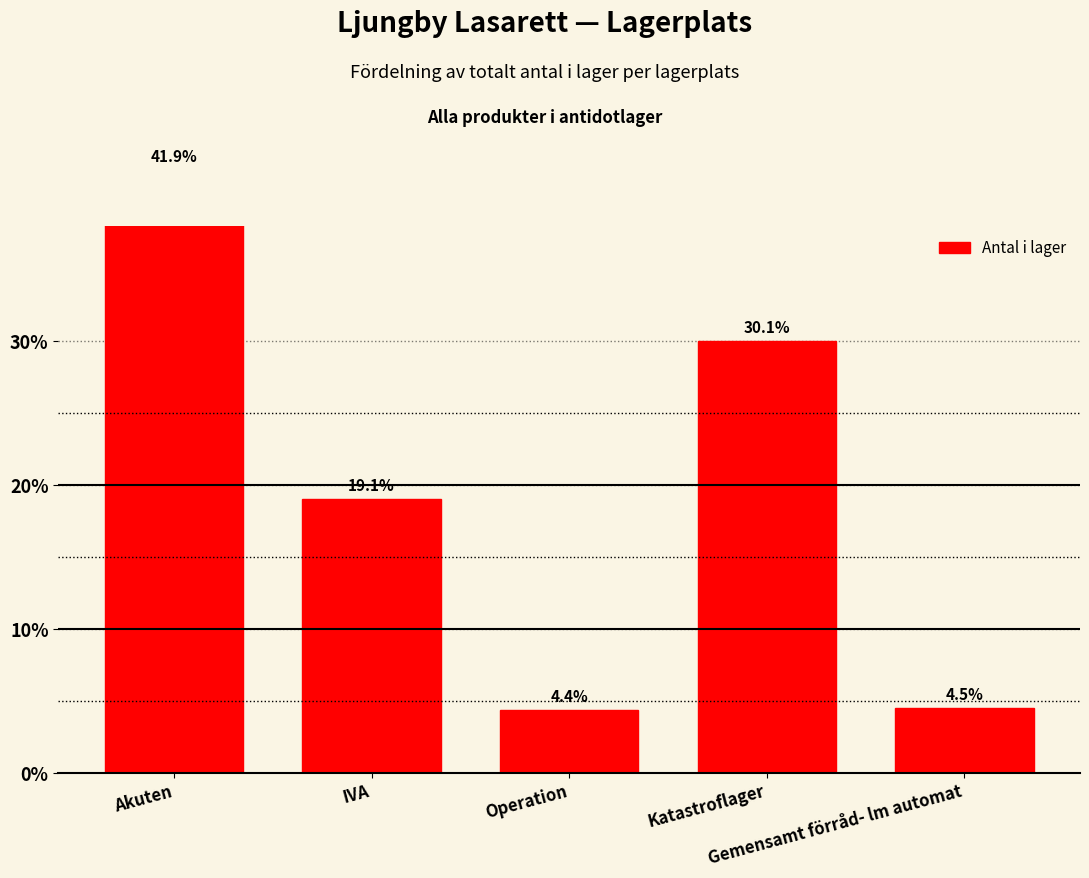

At which category does the chart reach its peak across all series?

Akuten